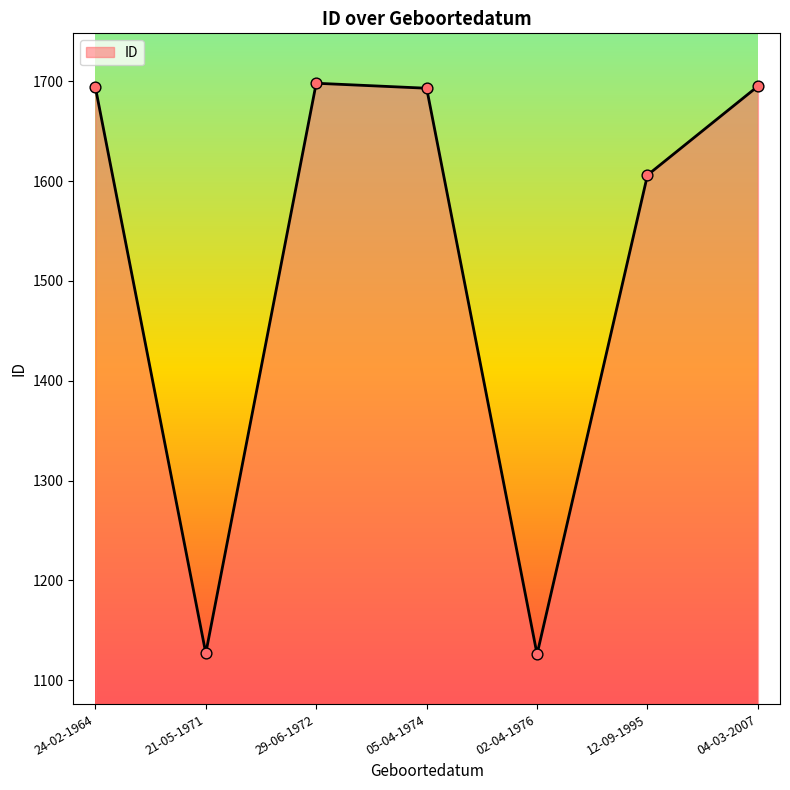

What is the ratio of the value at 29-06-1972 to the value at 04-03-2007?

1.0